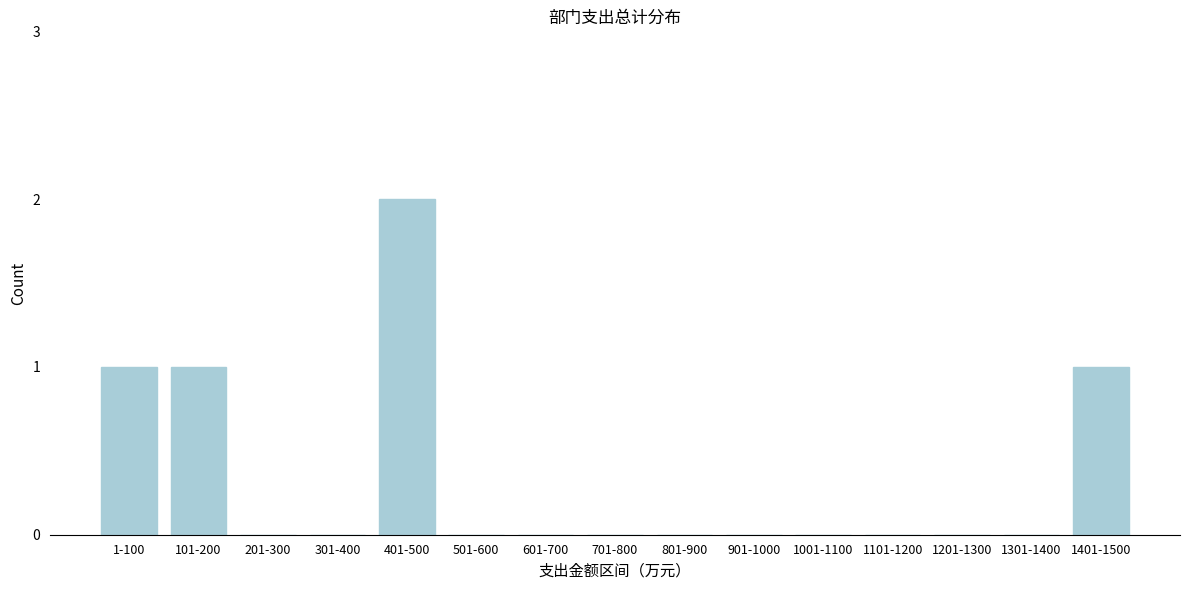

Reading right to left, transcribe all the data shown in this chart.

1401-1500=1	1301-1400=0	1201-1300=0	1101-1200=0	1001-1100=0	901-1000=0	801-900=0	701-800=0	601-700=0	501-600=0	401-500=2	301-400=0	201-300=0	101-200=1	1-100=1